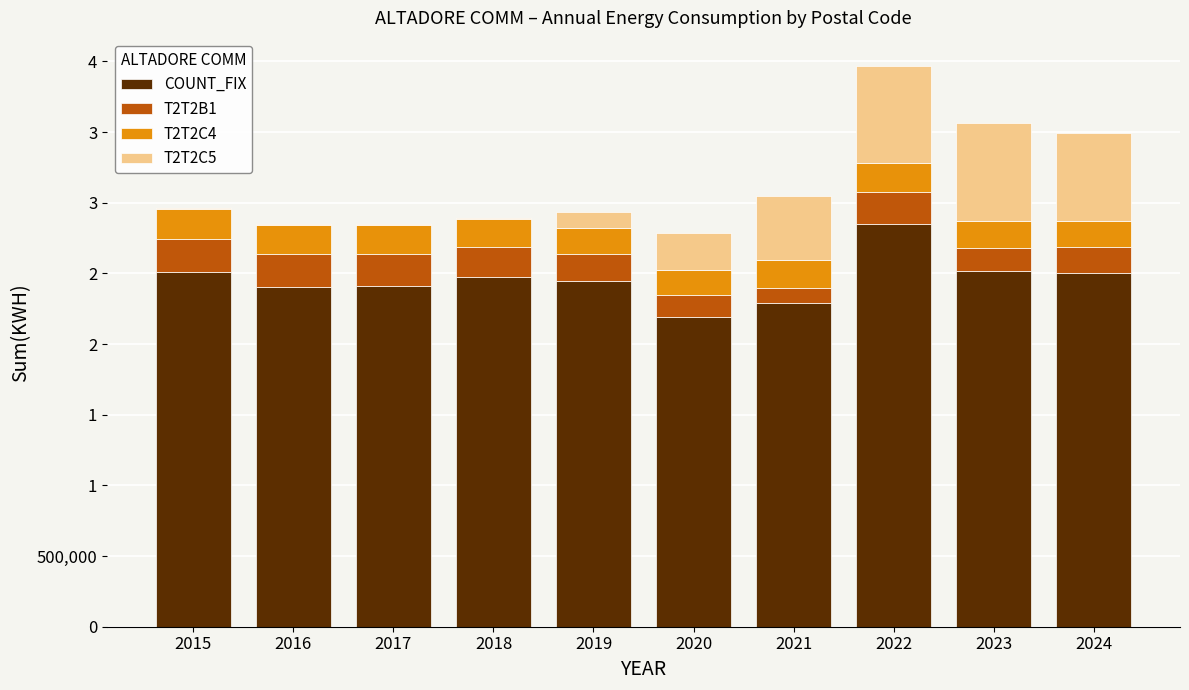

What is the difference between the maximum and minimum values in the COUNT_FIX series?

662418.0